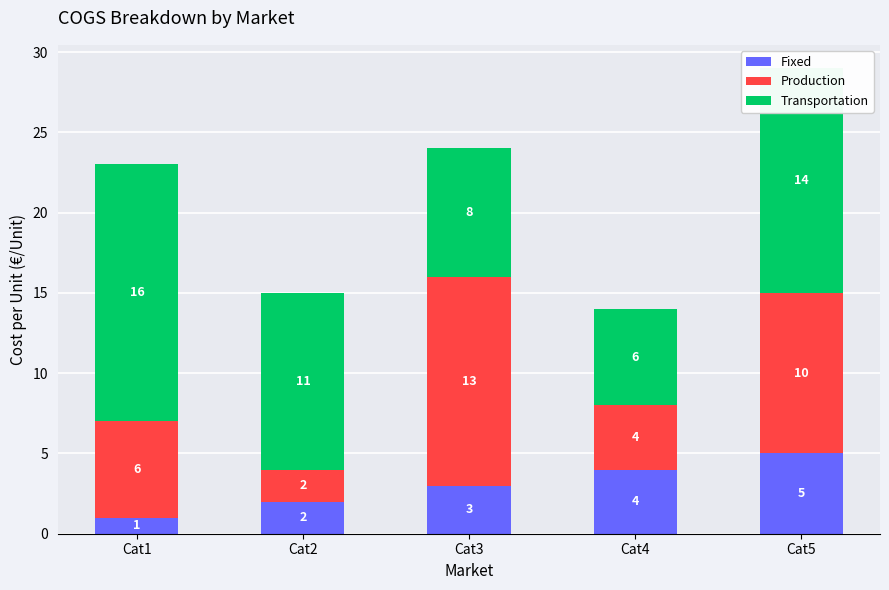

List the labels in order of Fixed value, largest first.

Cat5, Cat4, Cat3, Cat2, Cat1